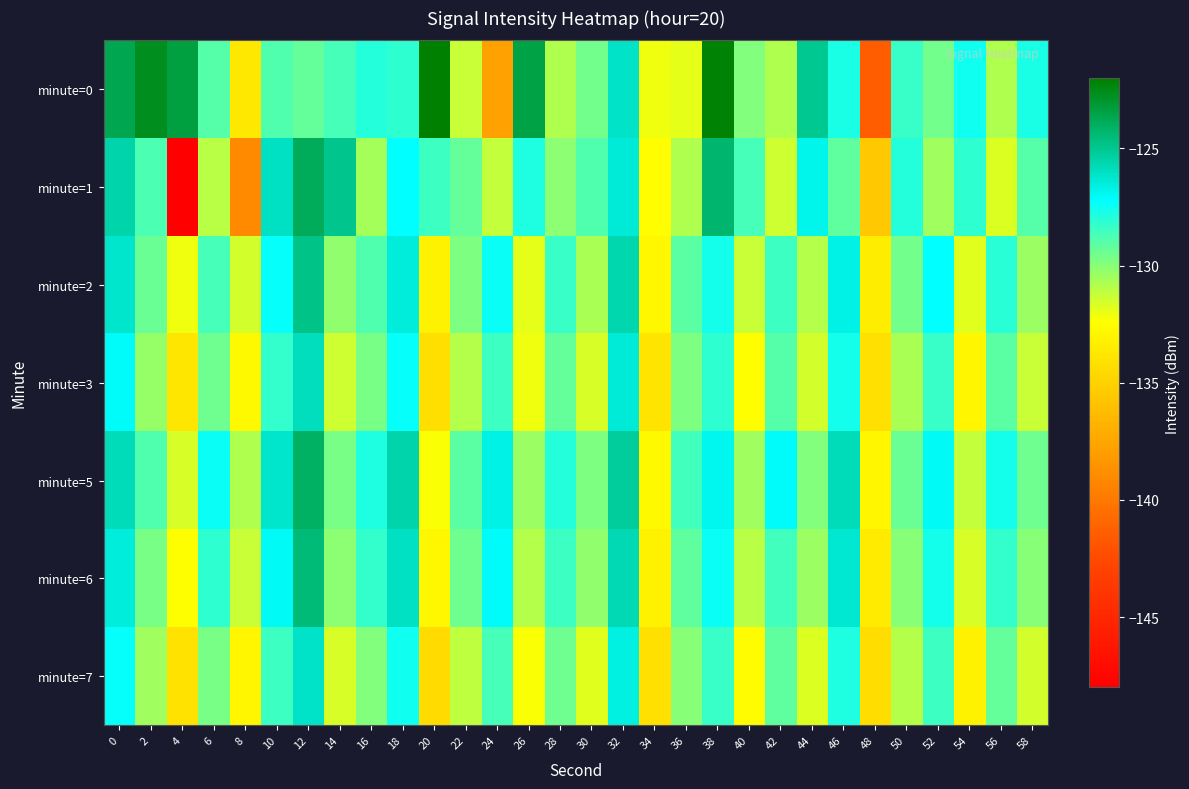

Count the number of categories in the chart.

30